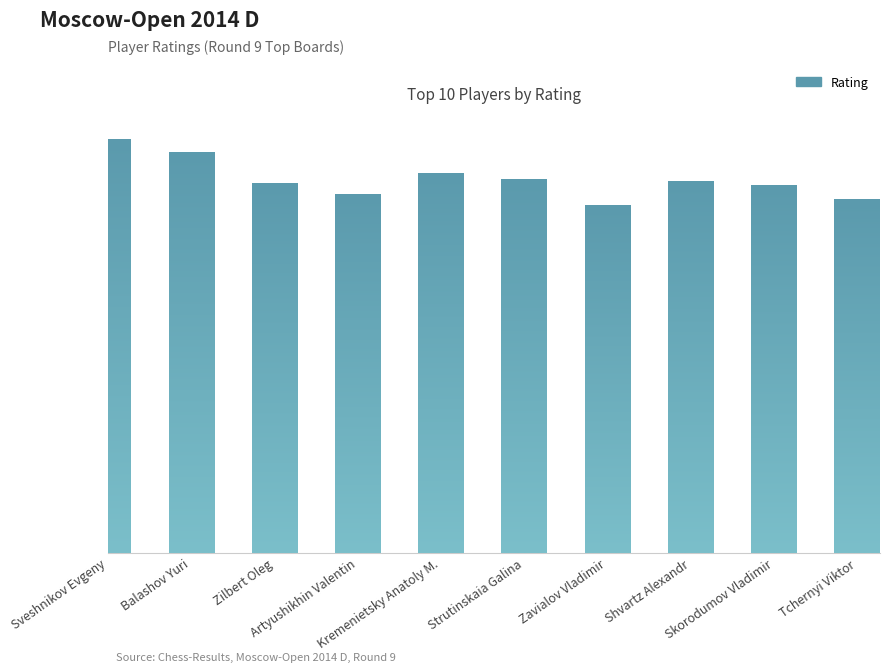

List the labels in order of value, largest first.

Sveshnikov Evgeny, Balashov Yuri, Kremenietsky Anatoly M., Strutinskaia Galina, Shvartz Alexandr, Zilbert Oleg, Skorodumov Vladimir, Artyushikhin Valentin, Tchernyi Viktor, Zavialov Vladimir